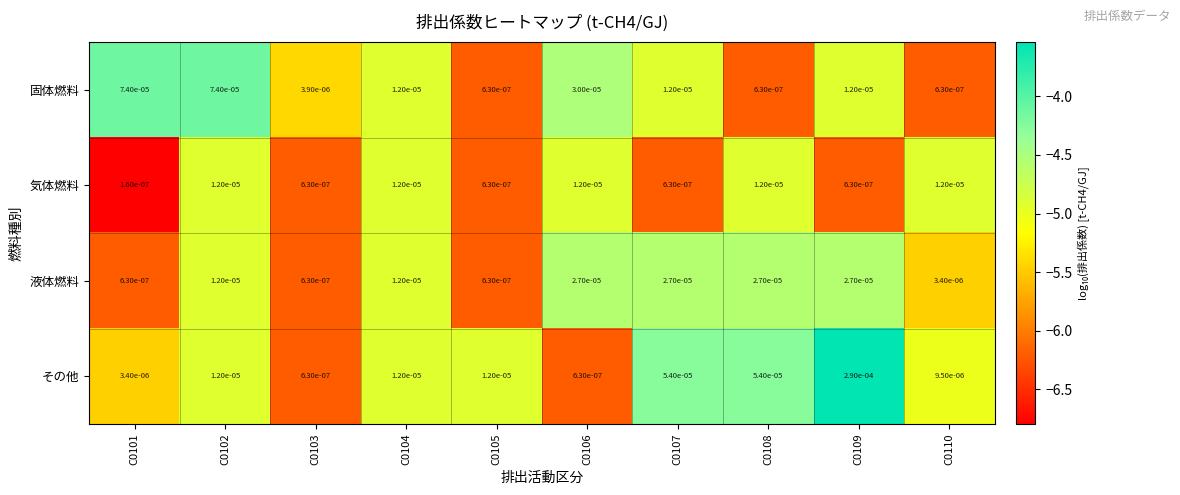

Between C0102 and C0104, which series saw the biggest shift?

固体燃料